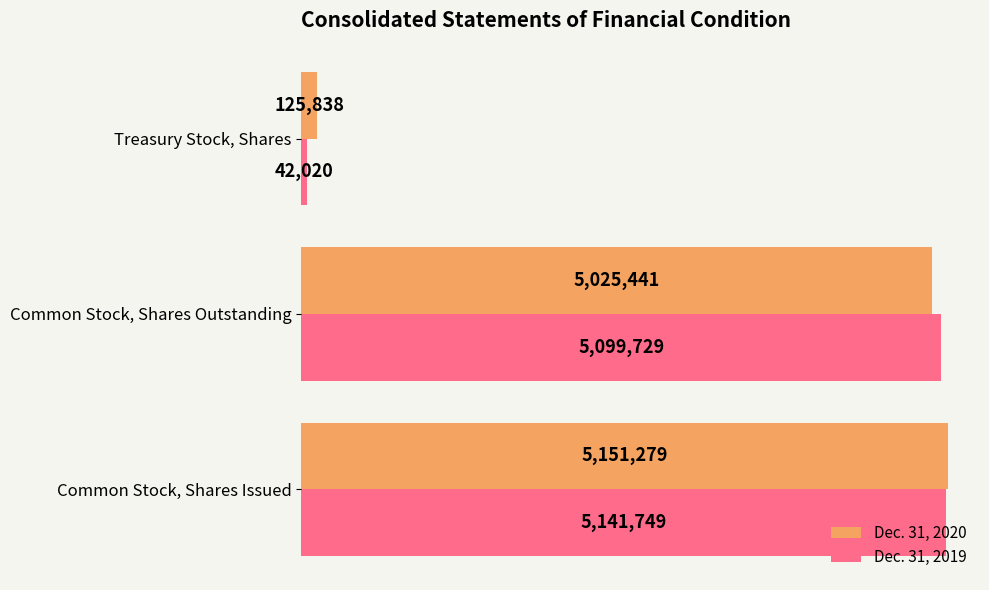

Which label corresponds to the smallest value in the chart?

Treasury Stock, Shares